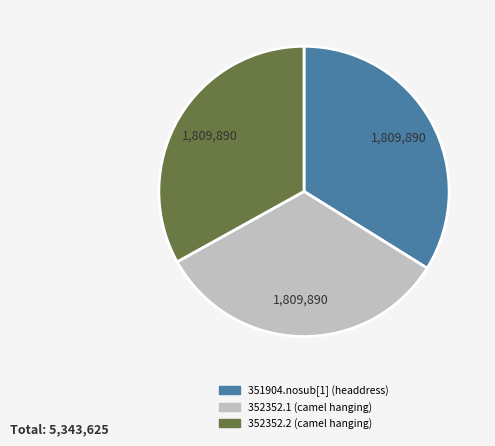

Count the number of slices in the pie.

3